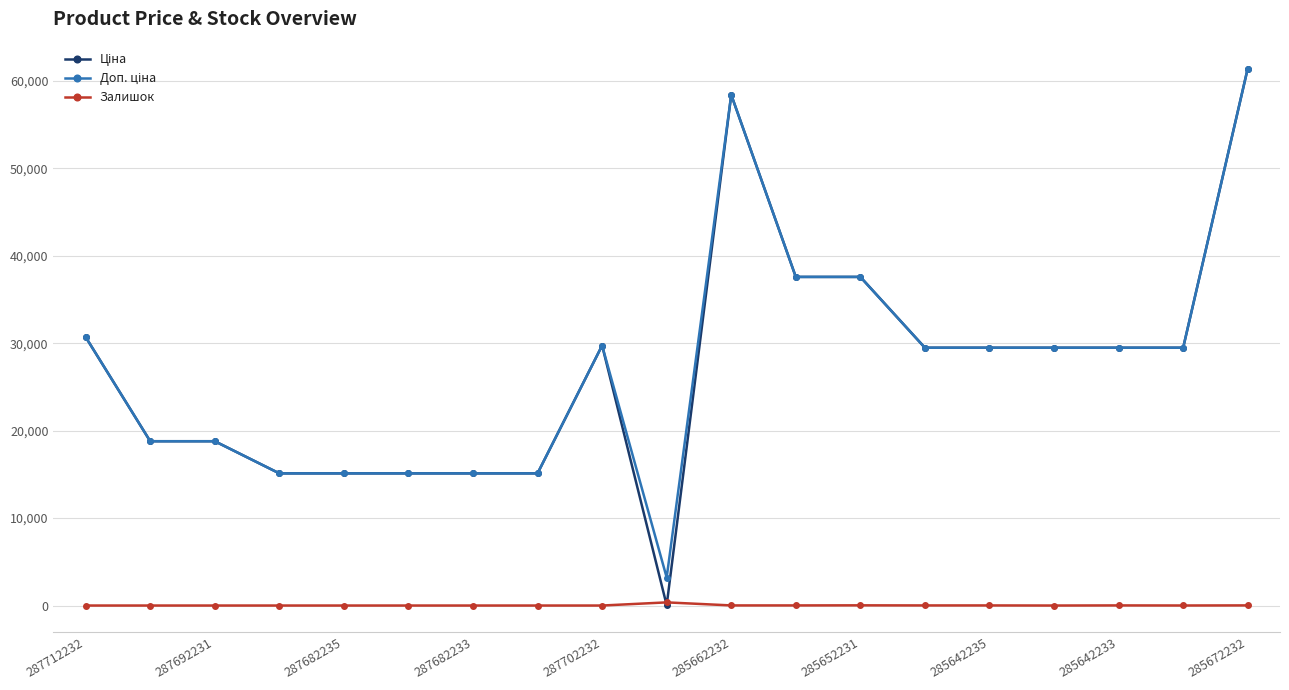

What is the maximum value shown in the chart?

61434.3